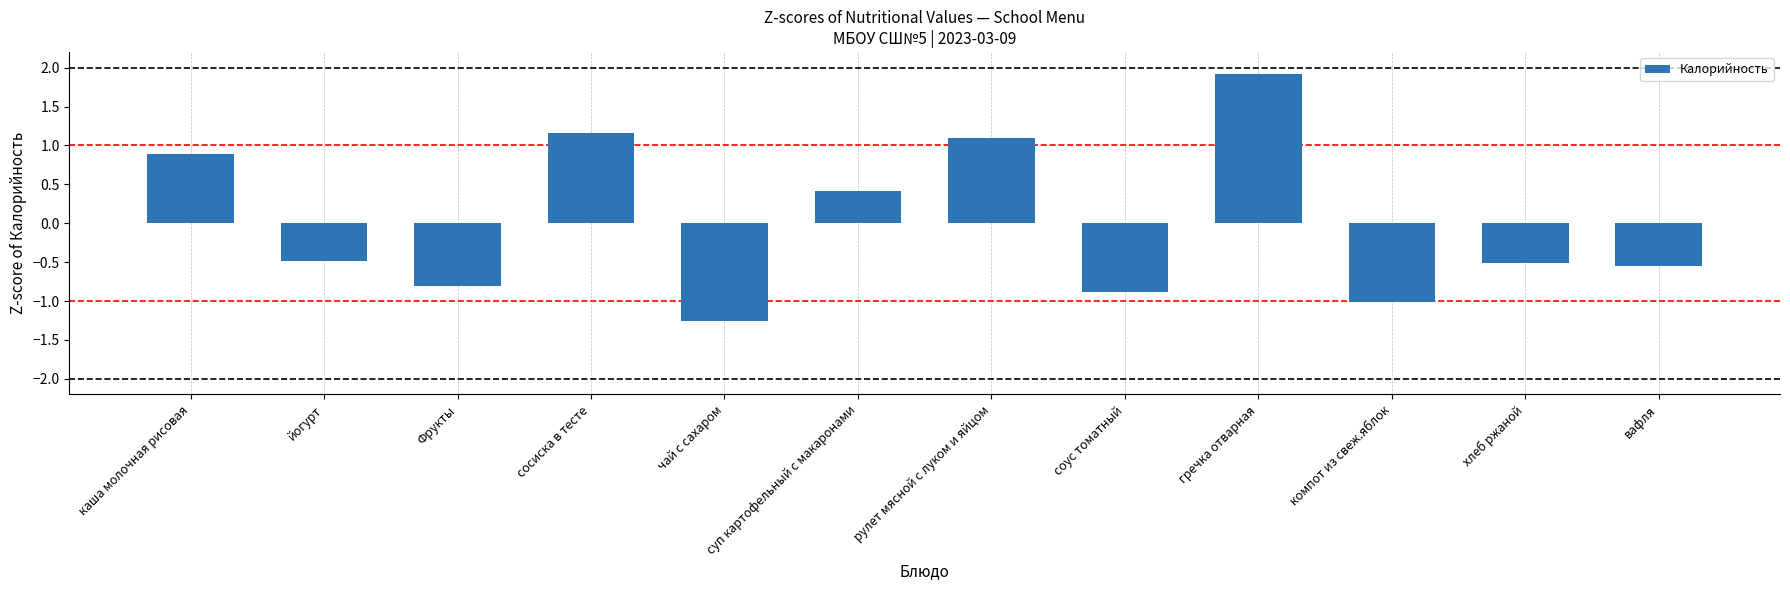

Where is the data nearest to the value 0?

суп картофельный с макаронами